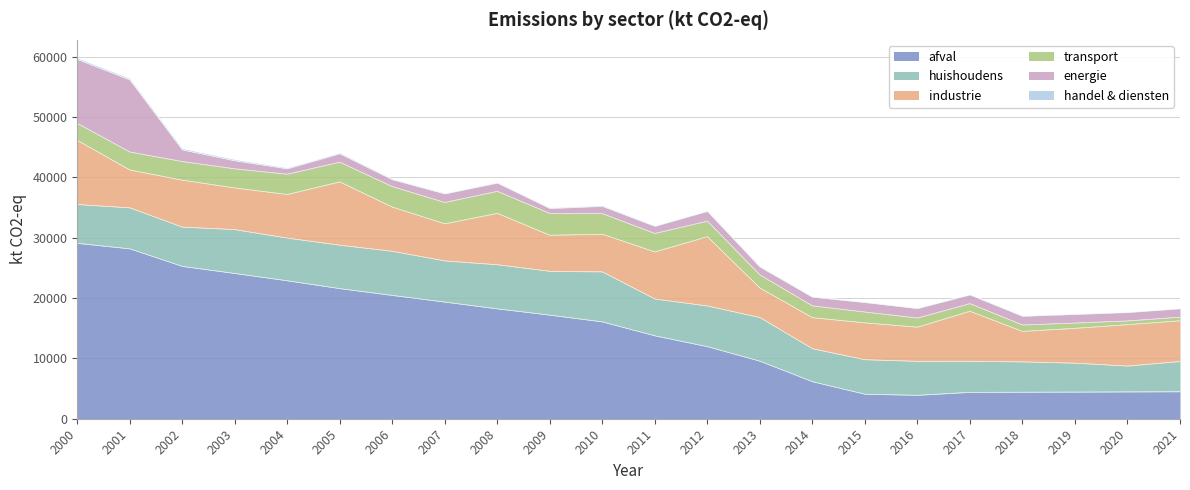

Is the value of transport at 2008 greater than the value of energie at 2009?

Yes